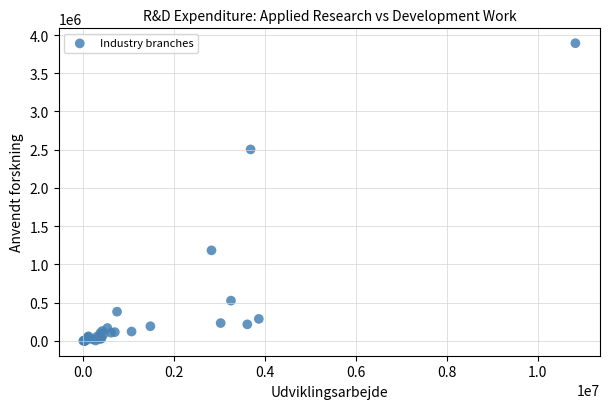

What Y value in the scatter plot is closest to 1946293?

2503684.5